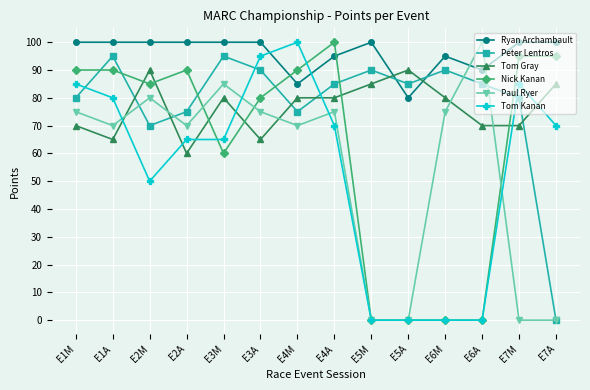

What is the sum of the Peter Lentros values at E1A and E4M?

170